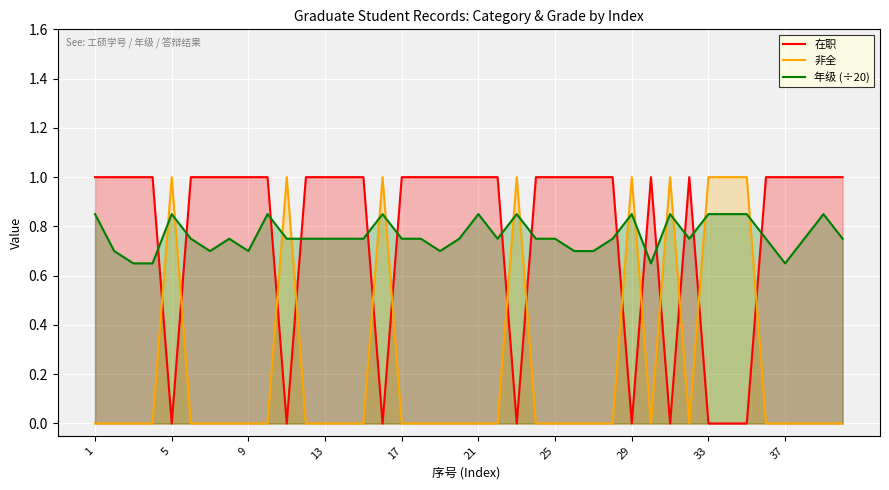

What is the spread (max minus min) of values at 13?

1.0